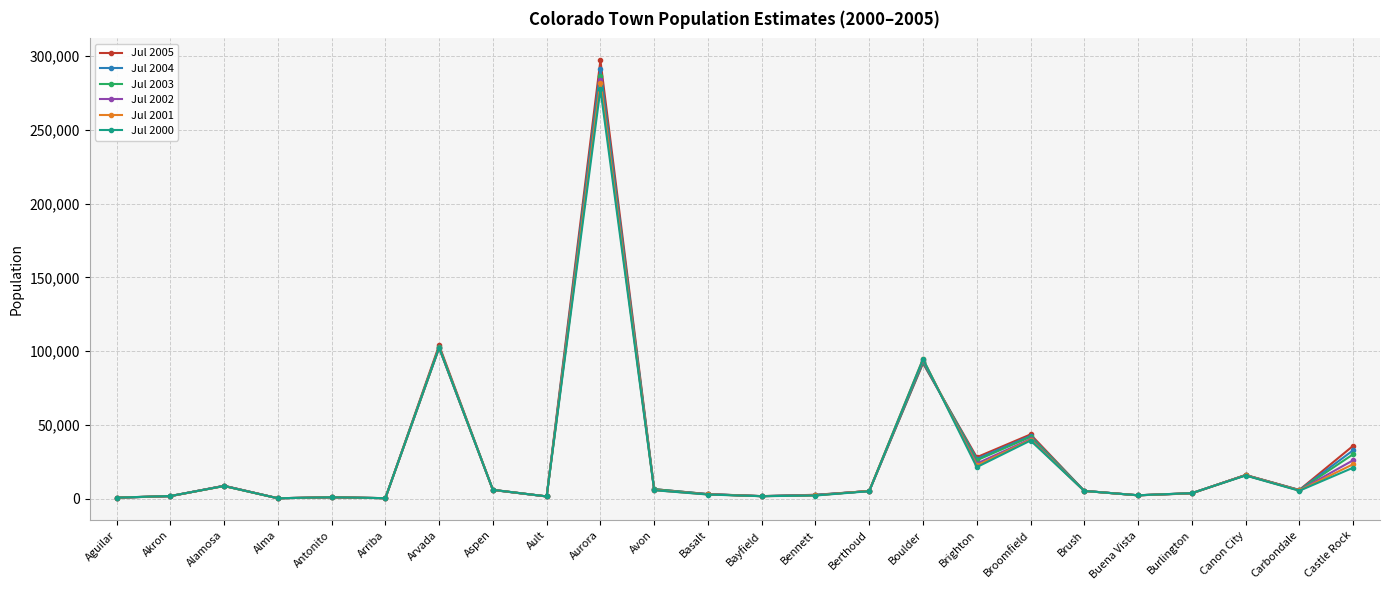

What is the difference between the maximum and second lowest values in the Jul 2004 series?

291215